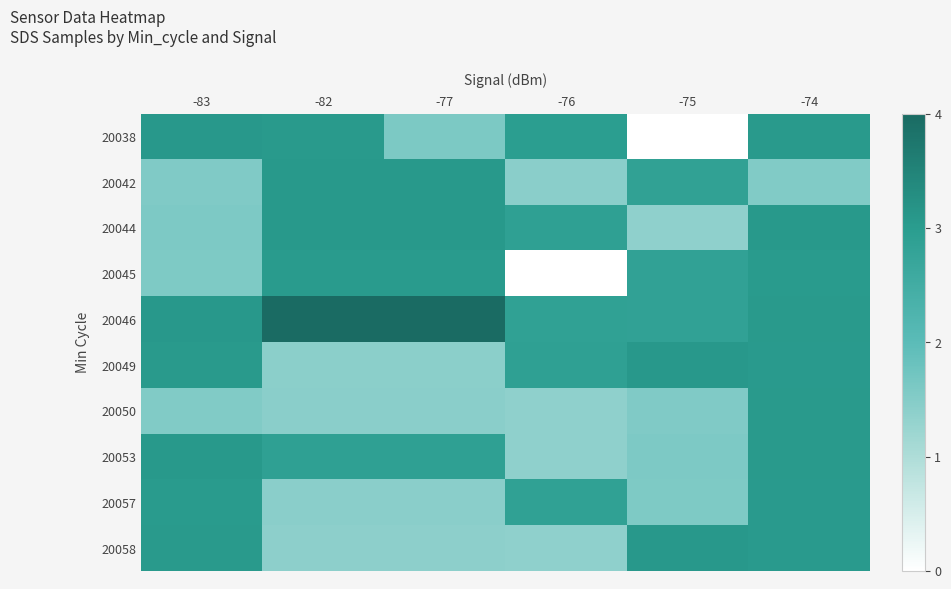

Which has a higher value, -83 or -74?

-83